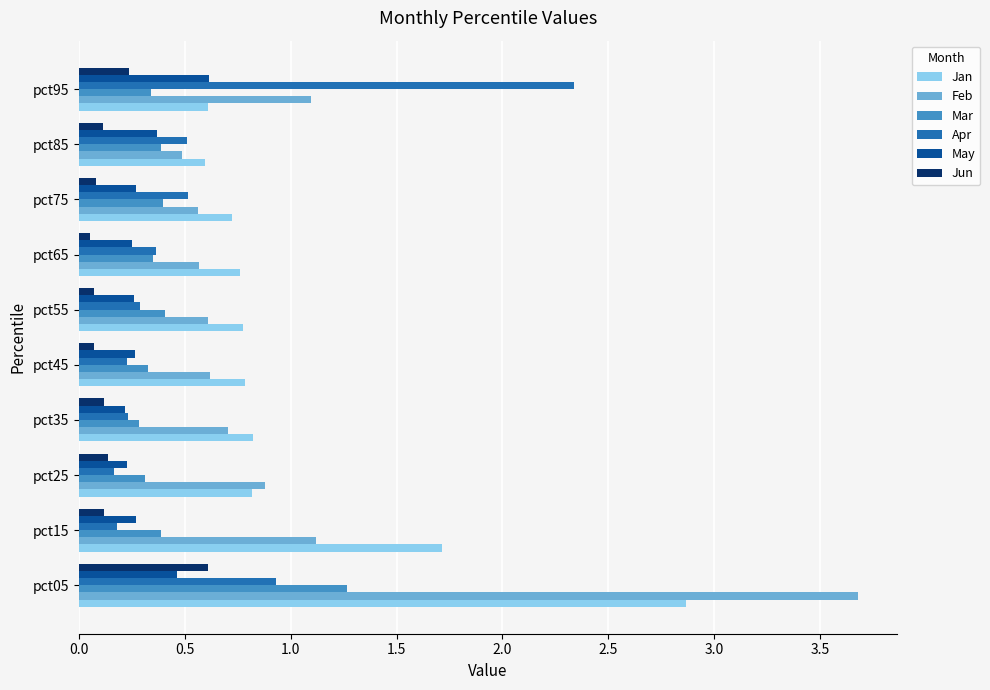

The value of May at pct45 is 0.1. True or false?

False